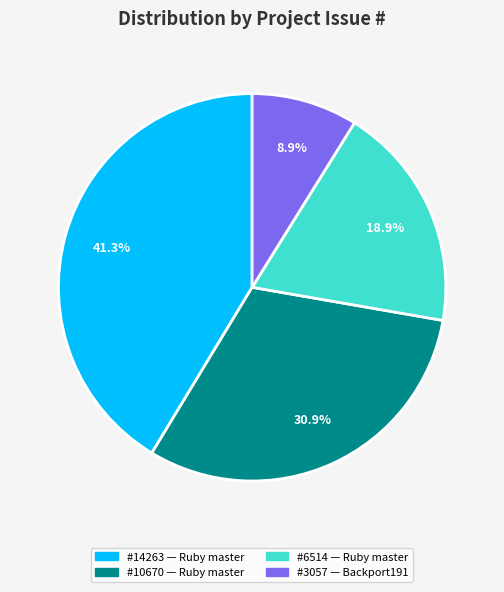

What portion of the pie excludes #10670 — Ruby master?

69.1%